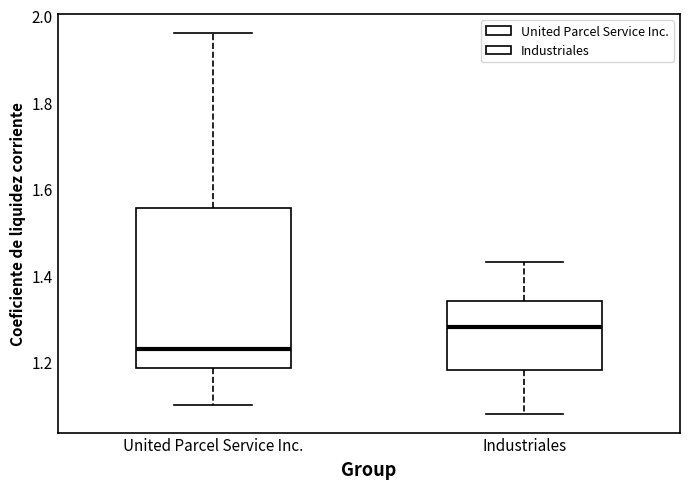

Where does the lower whisker of the box for Industriales end on the y-axis? The values are not printed on the chart, so give them approximately, as read against the axis.

1.08